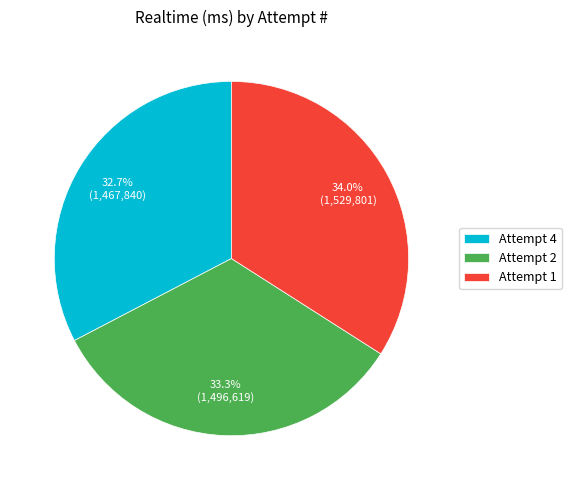

Between Attempt 1 and Attempt 4, which is larger?

Attempt 1